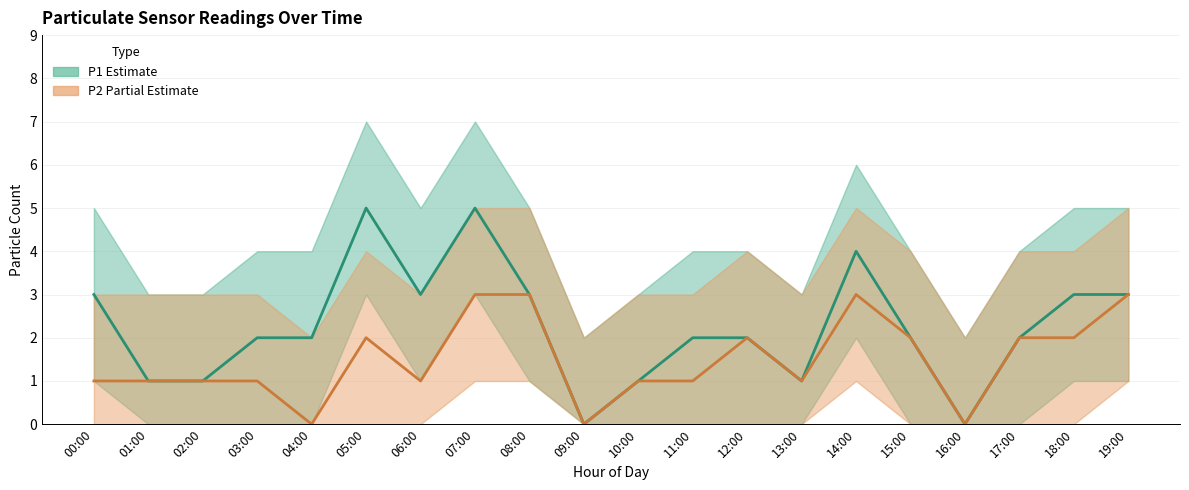

True or false: P1 (estimate) and P2 (partial estimate) cross at least once.

False